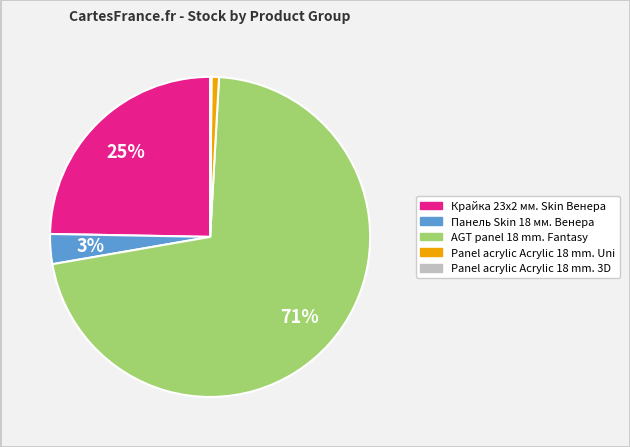

Is there a majority slice in this chart?

Yes